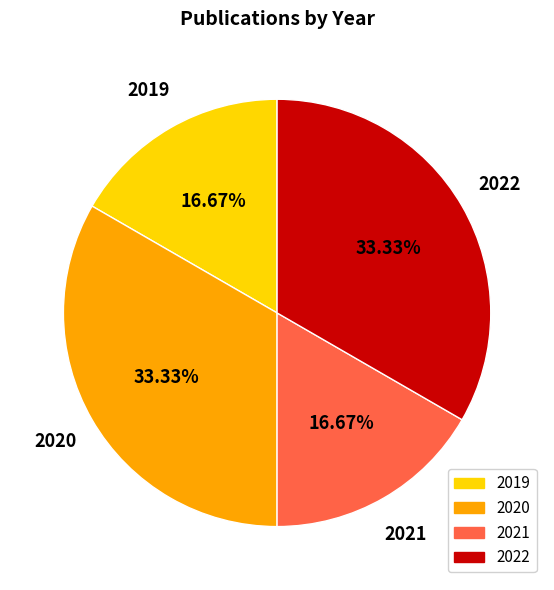

How many slices are in this pie chart?

4